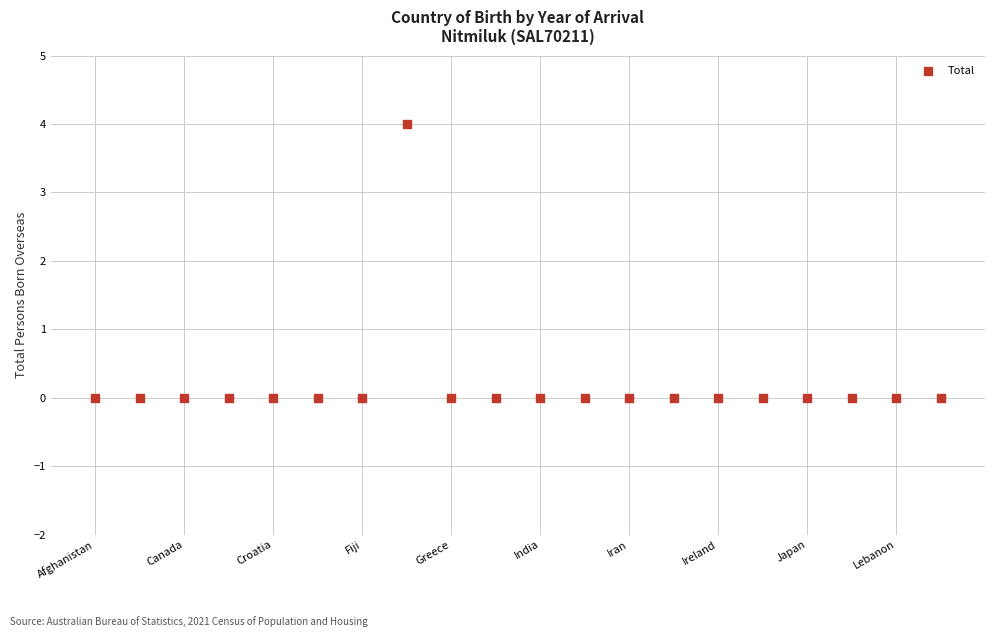

What is the range of Y values (max minus min)?

4